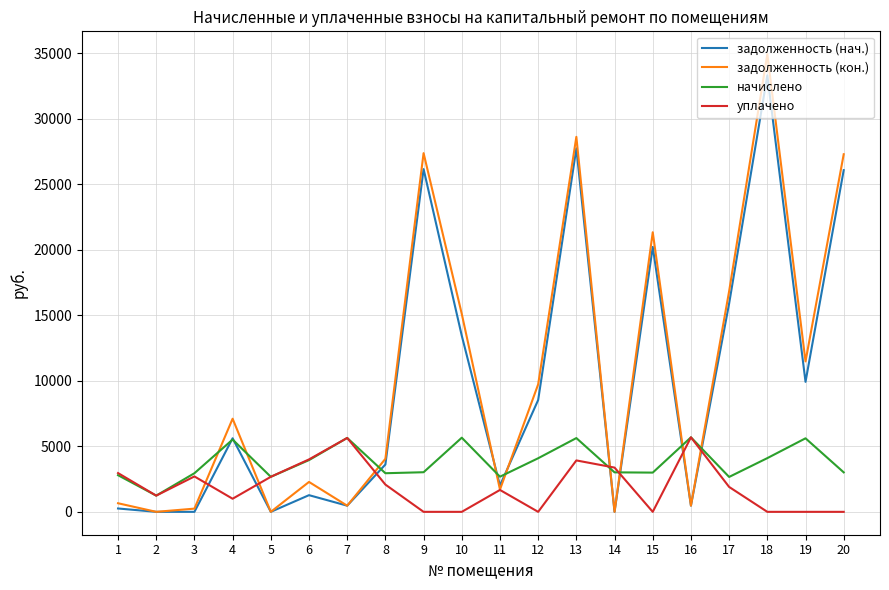

Where does the начислено series first go above 3022?

4